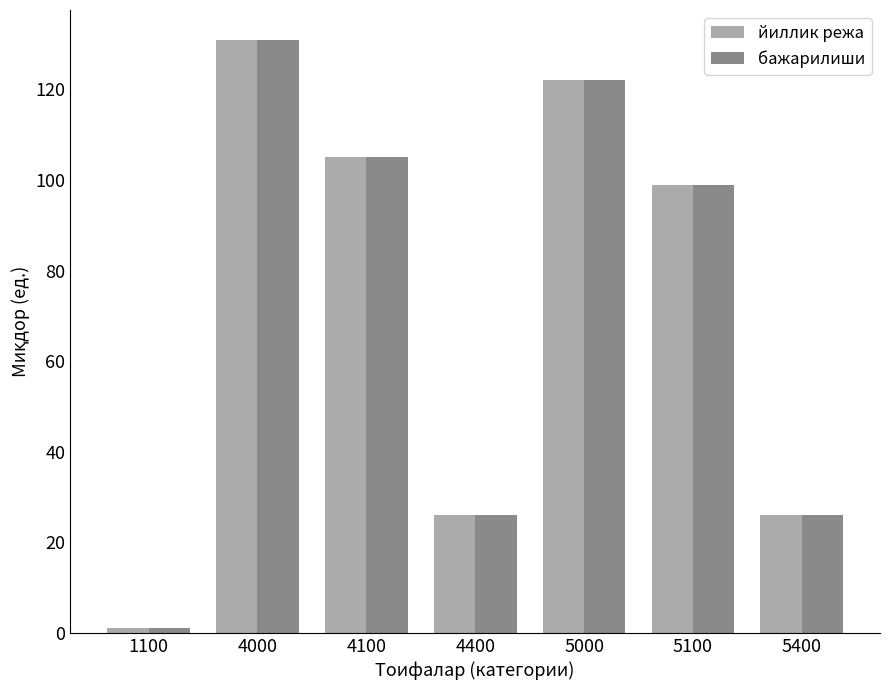

At which category is the sum across all series the highest?

4000